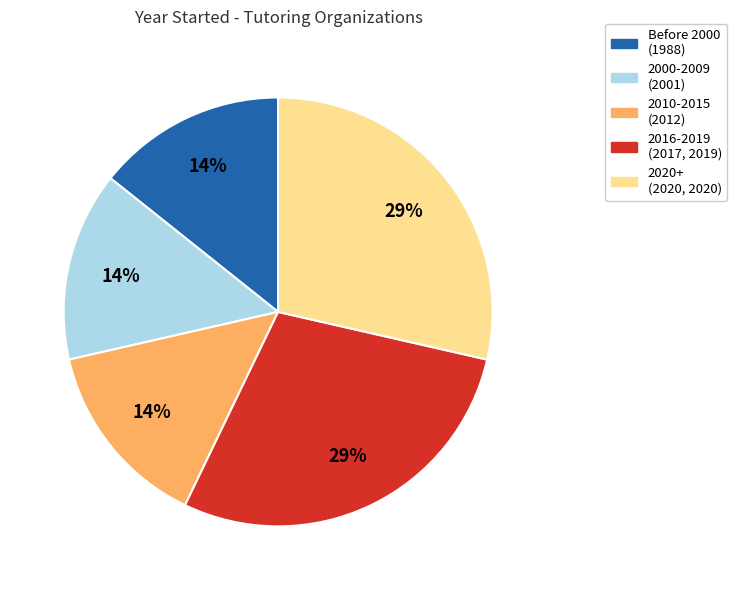

To the nearest percent, what portion does 2010-2015 (2012) represent?

14%